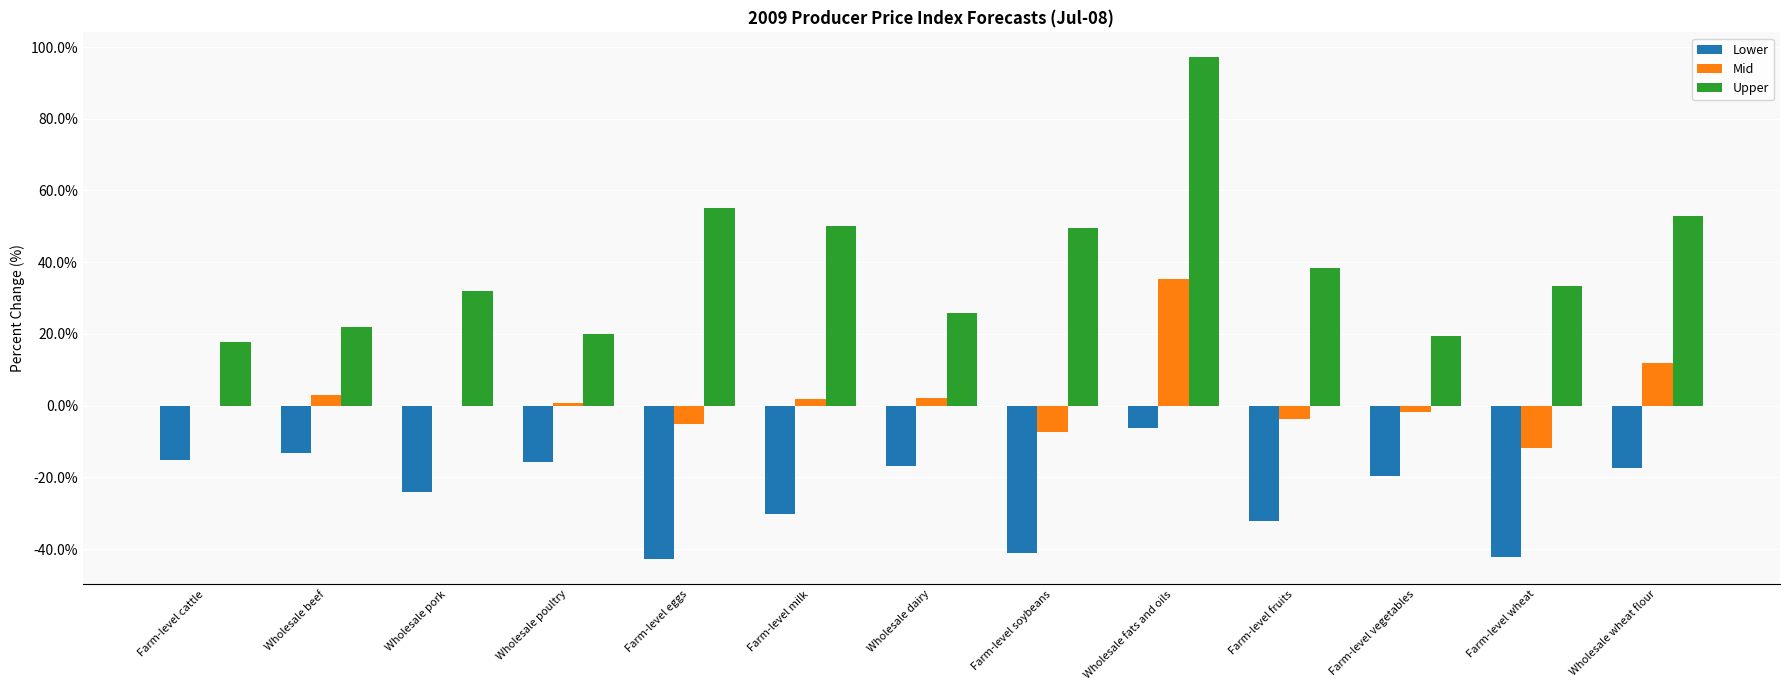

Between Wholesale dairy and Farm-level wheat, which series saw the biggest shift?

Lower